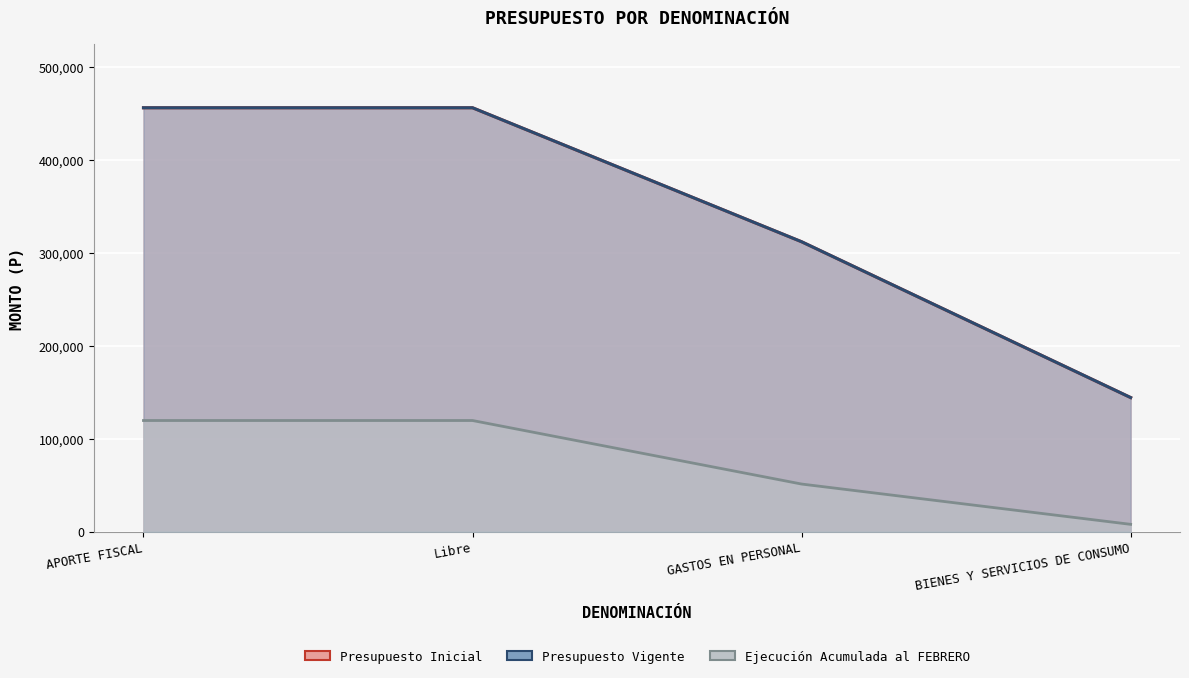

Which category has the highest value in the Ejecución Acumulada al FEBRERO series?

APORTE FISCAL